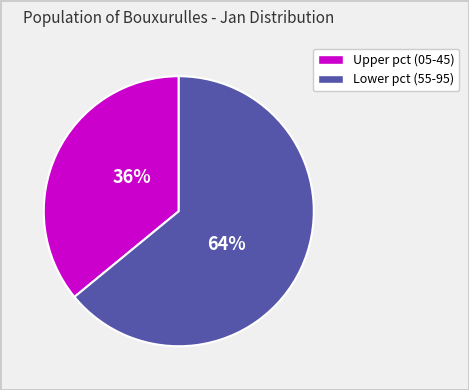

Is there any slice that represents more than half of the pie?

Yes